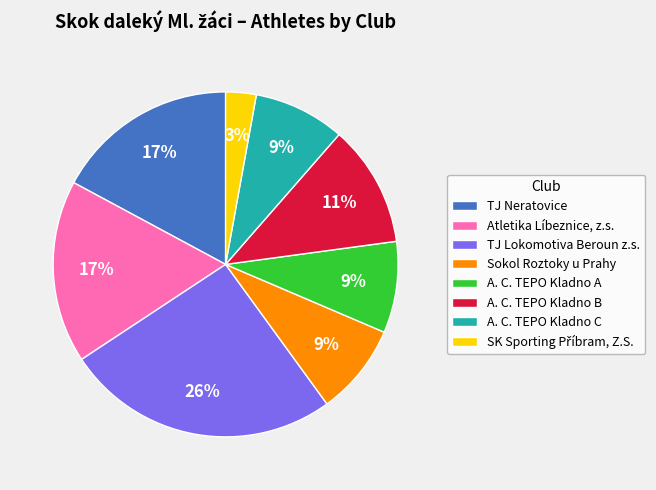

What percentage is the A. C. TEPO Kladno B slice, to the nearest percent?

11%